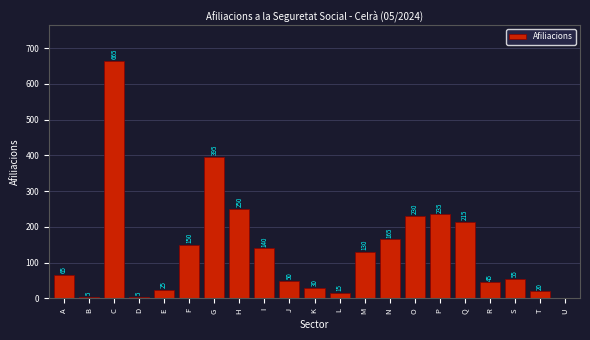

Reading right to left, what are all the values shown in this chart?

U=0	T=20	S=55	R=45	Q=215	P=235	O=230	N=165	M=130	L=15	K=30	J=50	I=140	H=250	G=395	F=150	E=25	D=5	C=665	B=5	A=65